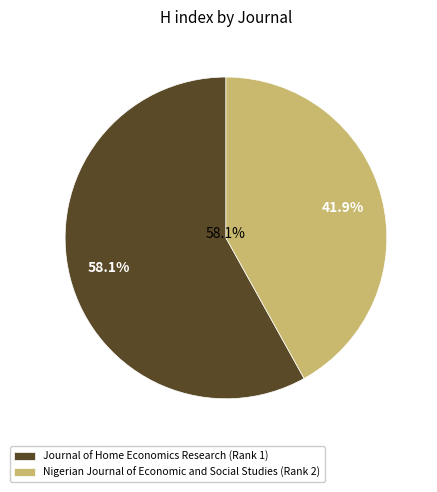

Which category accounts for the majority?

Journal of Home Economics Research (Rank 1)